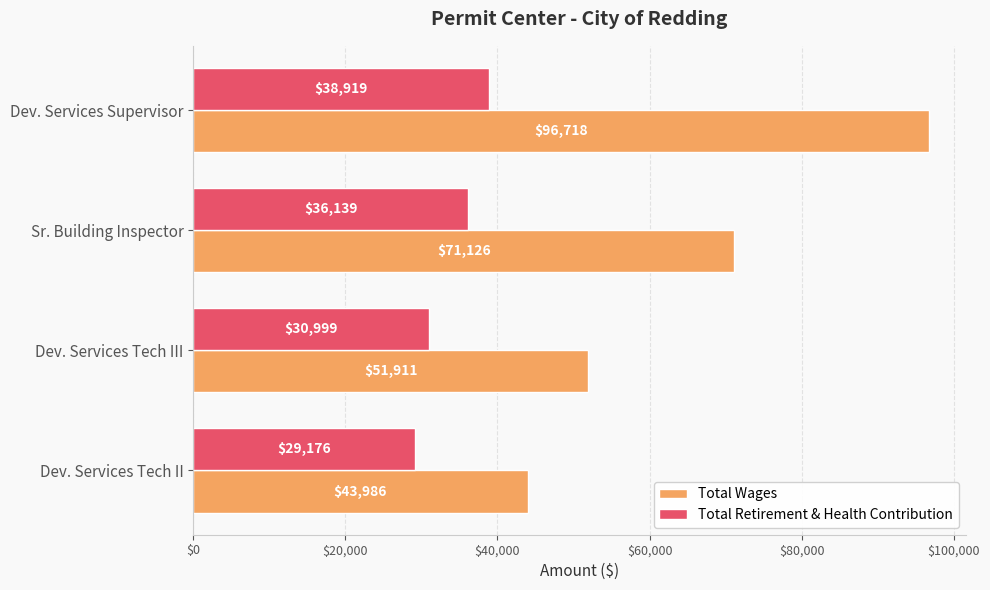

Read the Total Retirement & Health Contribution value at Sr. Building Inspector.

36139